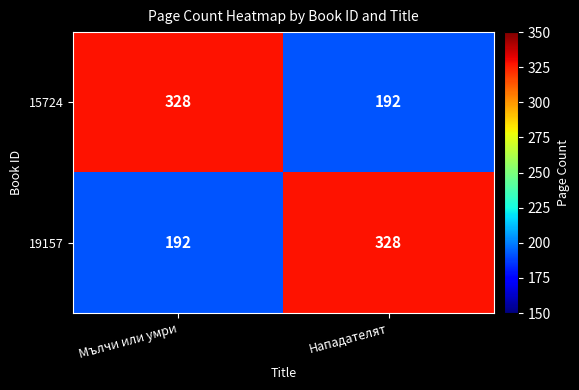

What is the spread (max minus min) of values at Нападателят?

136